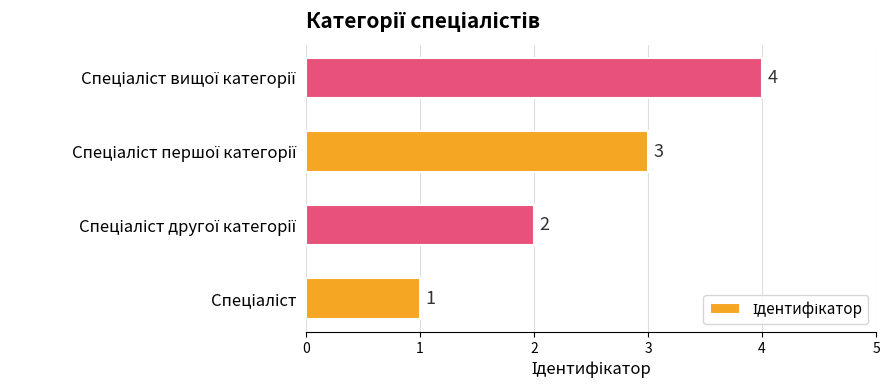

What is the greatest value displayed?

4